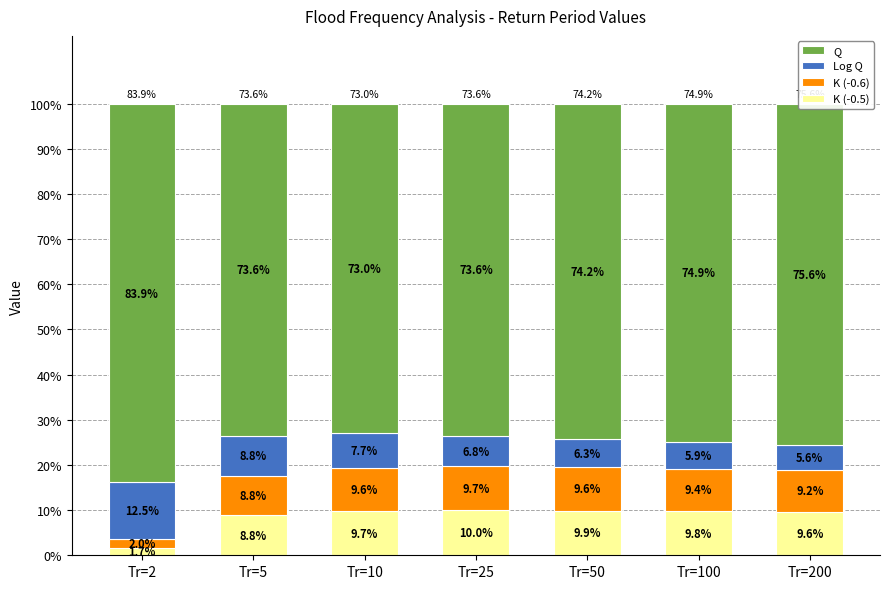

True or false: K (-0.5) has a value of 9.9 at Tr=50.

True